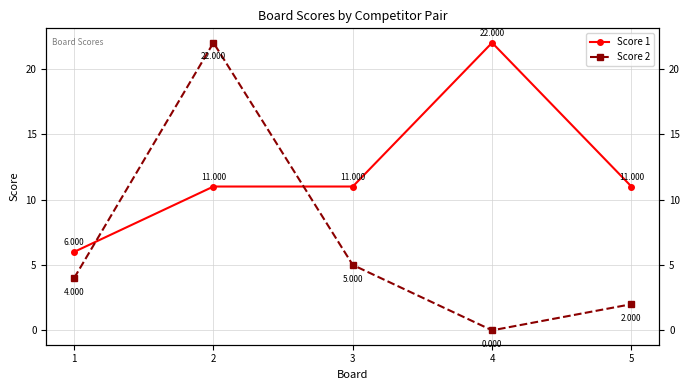

Which label corresponds to the largest value in the chart?

4